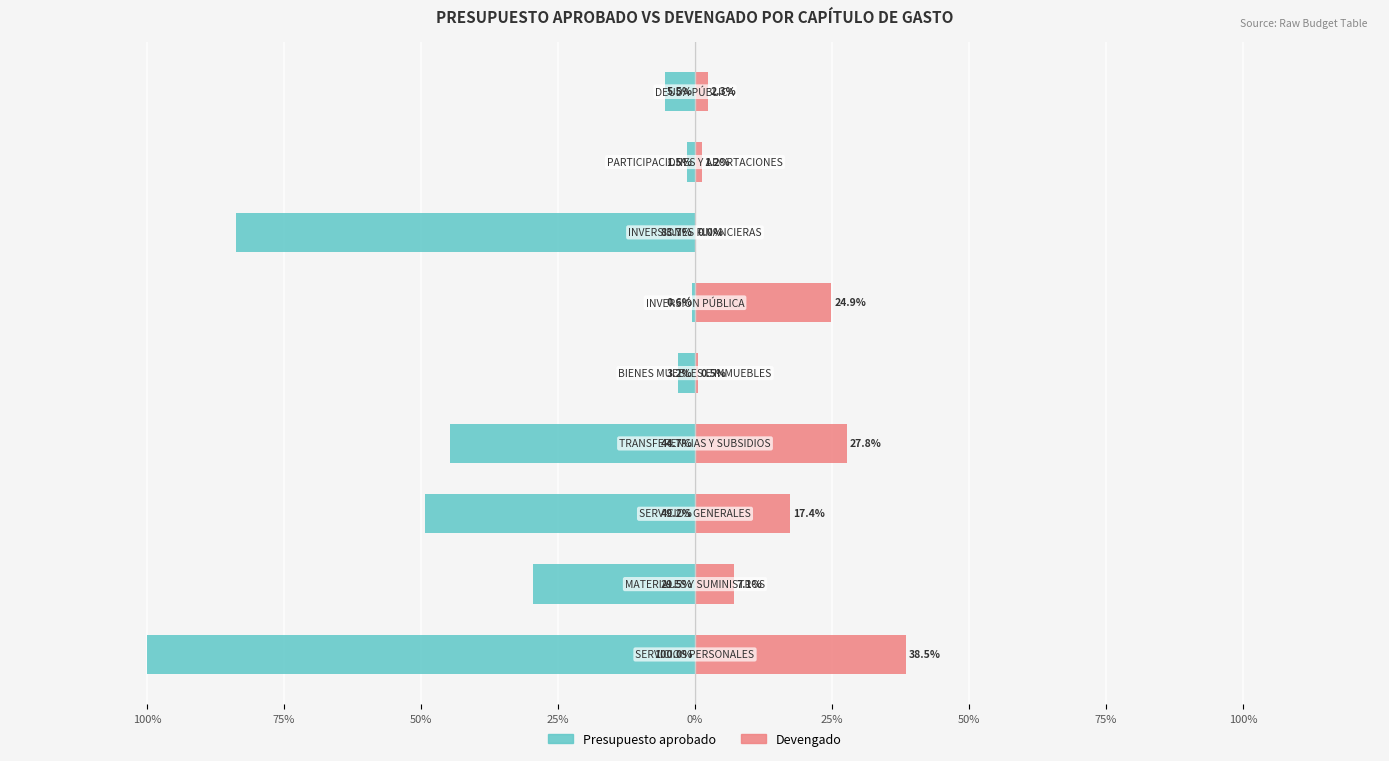

How many bars are there in each group?

2